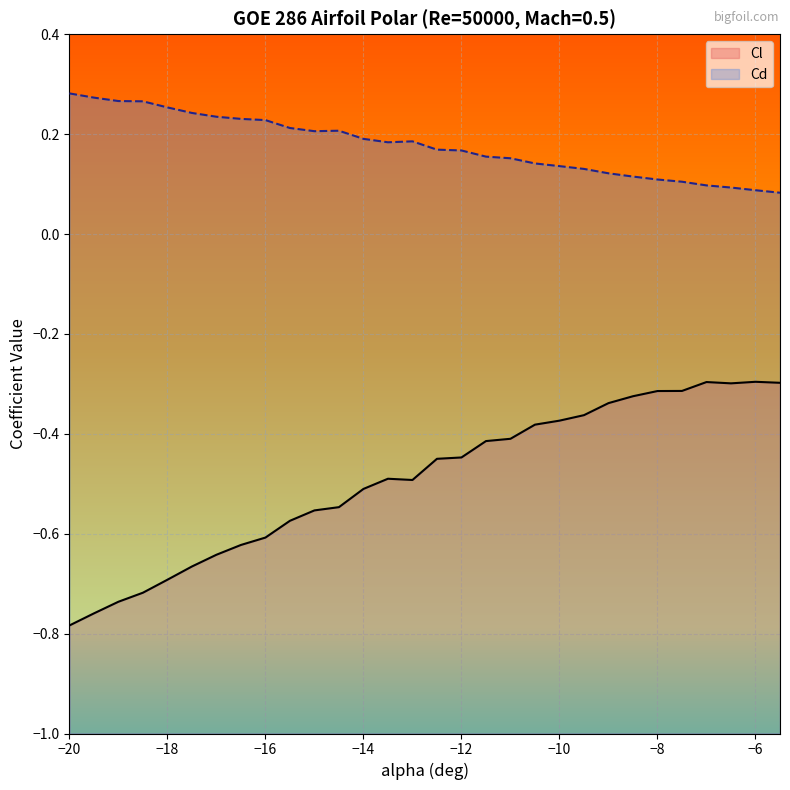

True or false: Cd and Cl intersect in this chart.

False